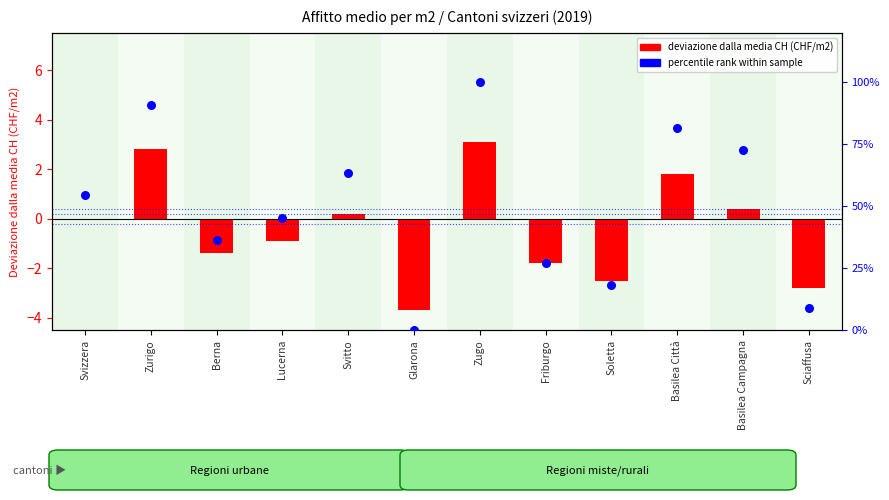

What is the total value across all series at Svizzera?

54.5